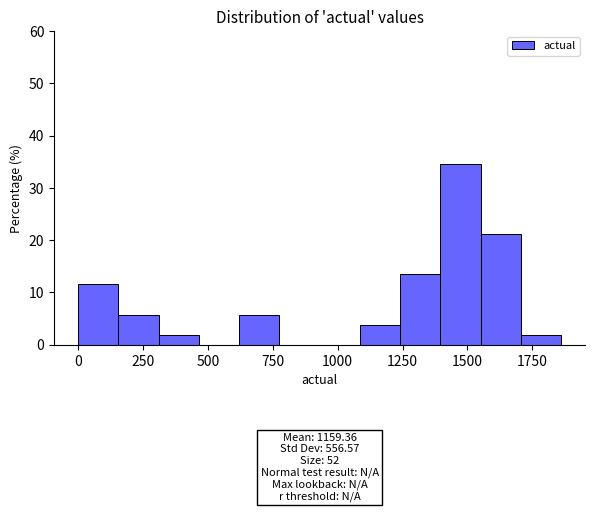

Around what value on the x-axis is the tallest bar? Give the approximate position of its centre, as read against the axis.

1450